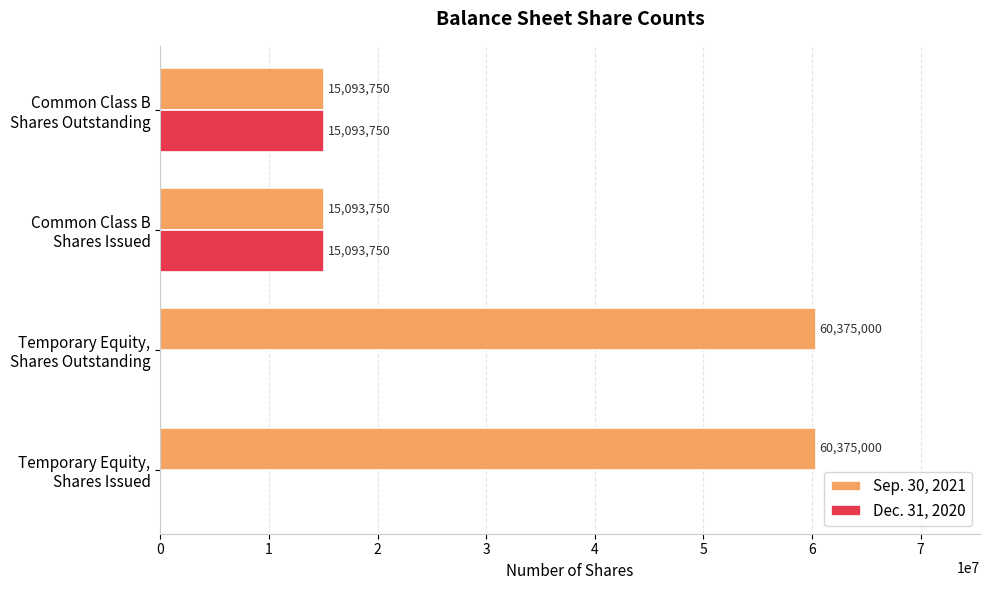

What is the highest value of the Dec. 31, 2020 series?

15093750